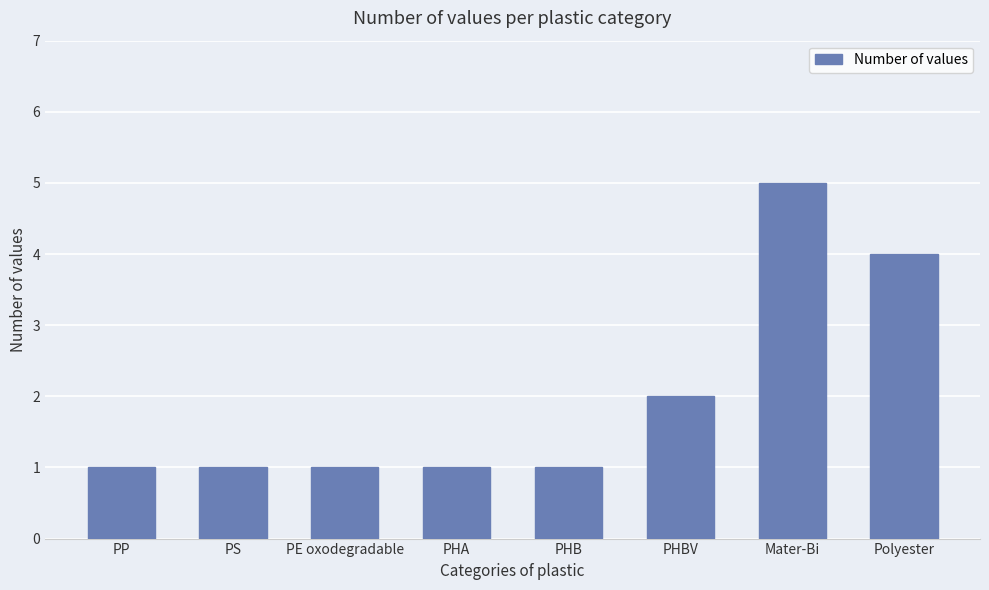

What is the label of the 5th bar from the right?

PHA